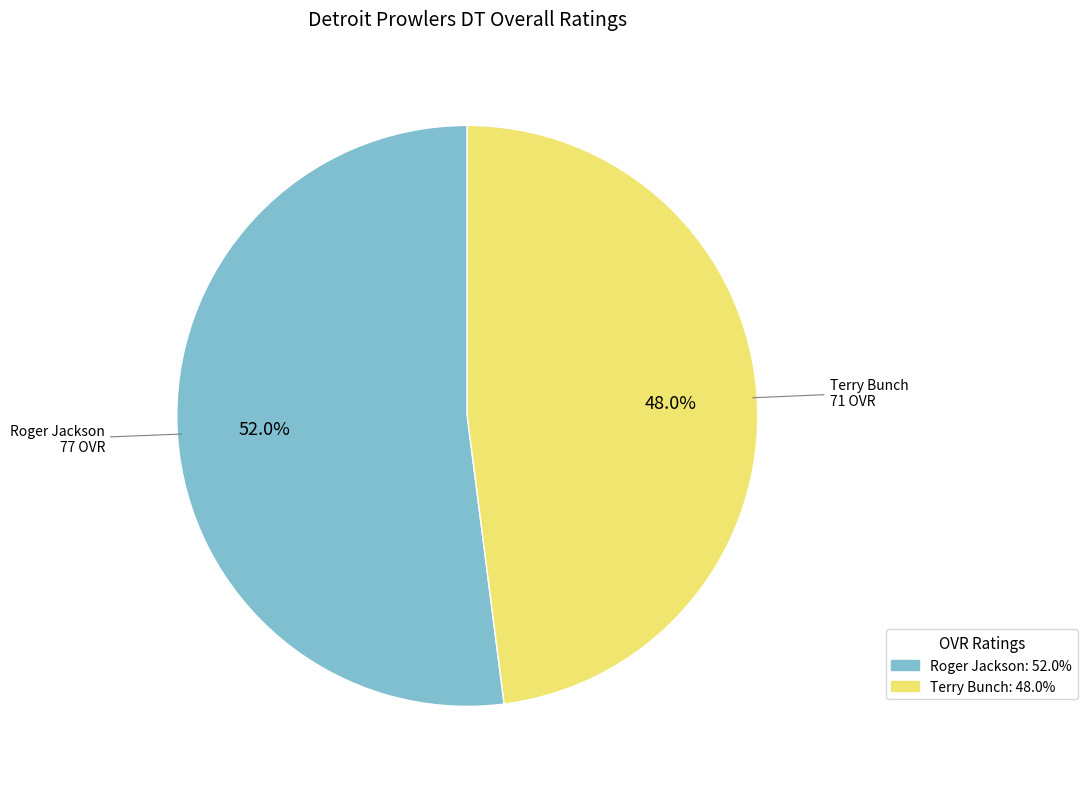

How many slices are in this pie chart?

2